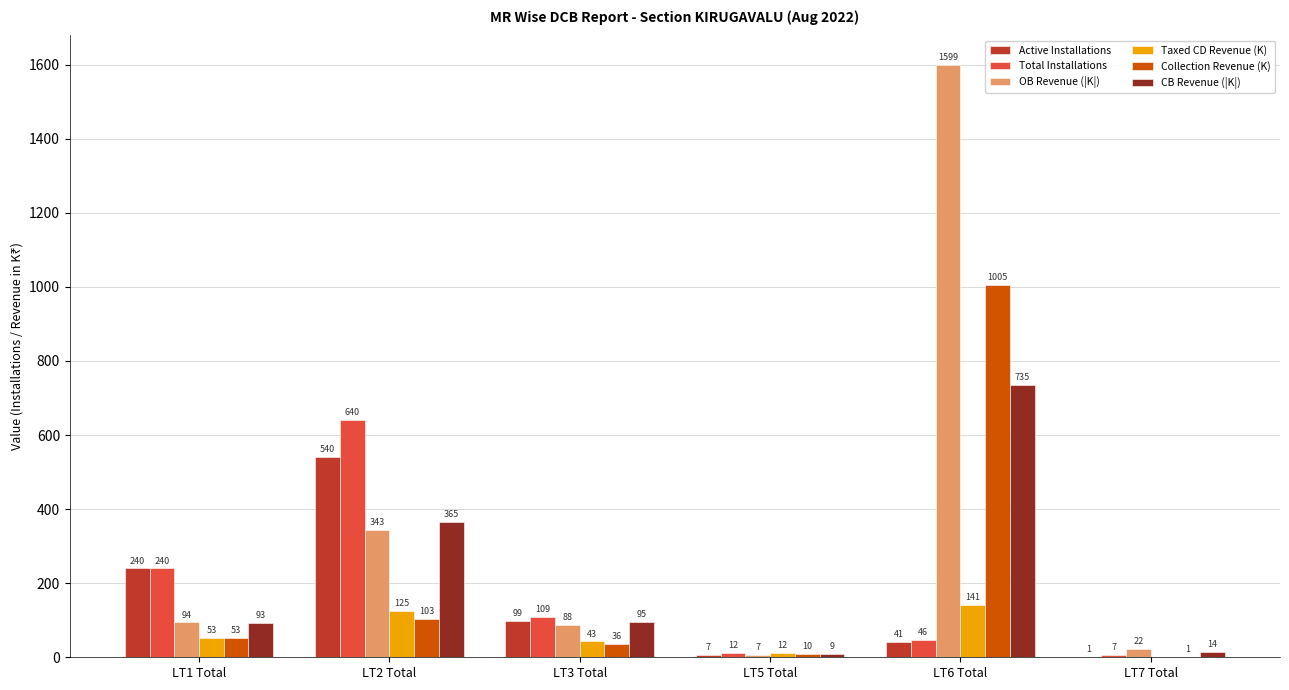

Which series changed the most between LT2 Total and LT5 Total?

Total Installations